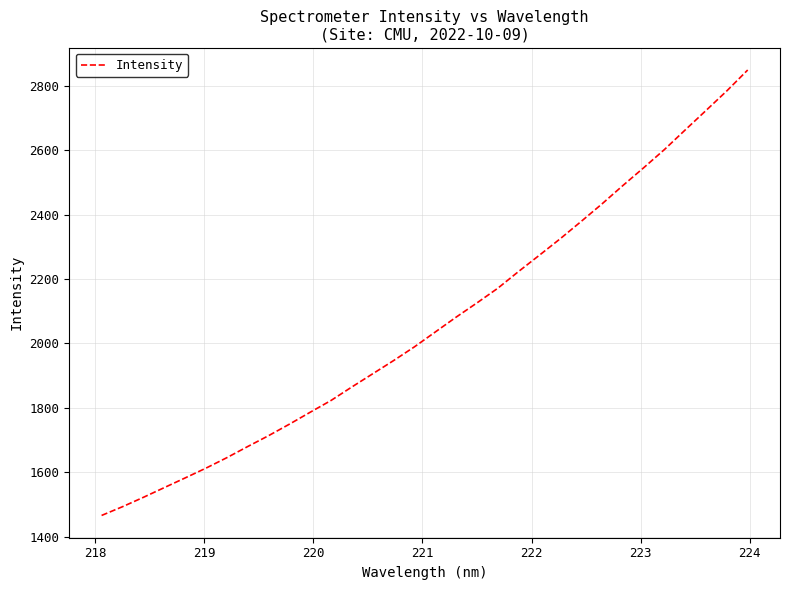

Count the number of categories in the chart.

32